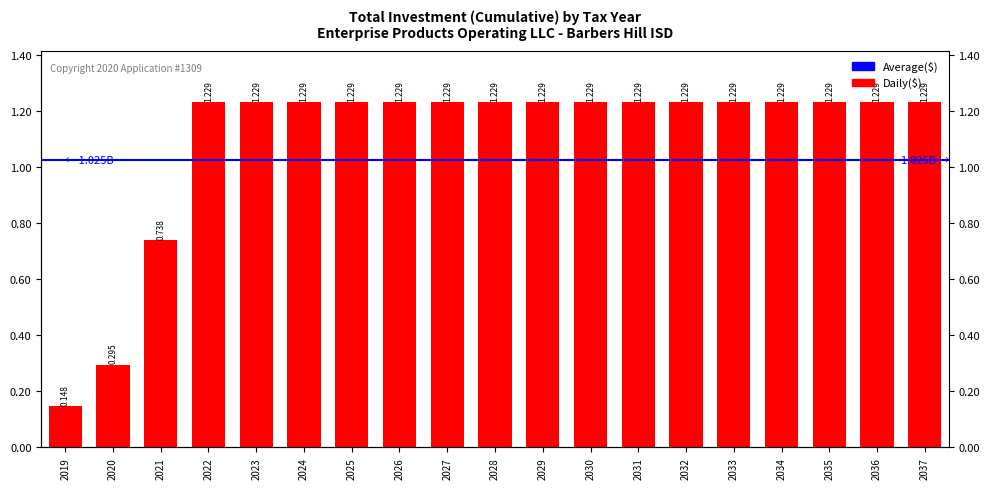

True or false: the data shows 1734252289 at 2022.

False